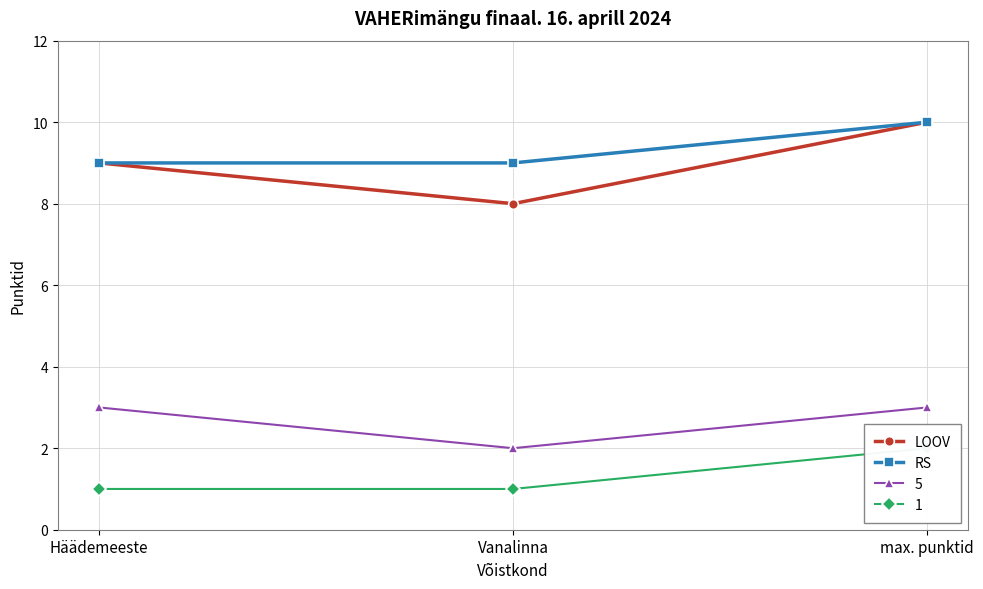

True or false: LOOV has a value of 8 at Vanalinna.

True